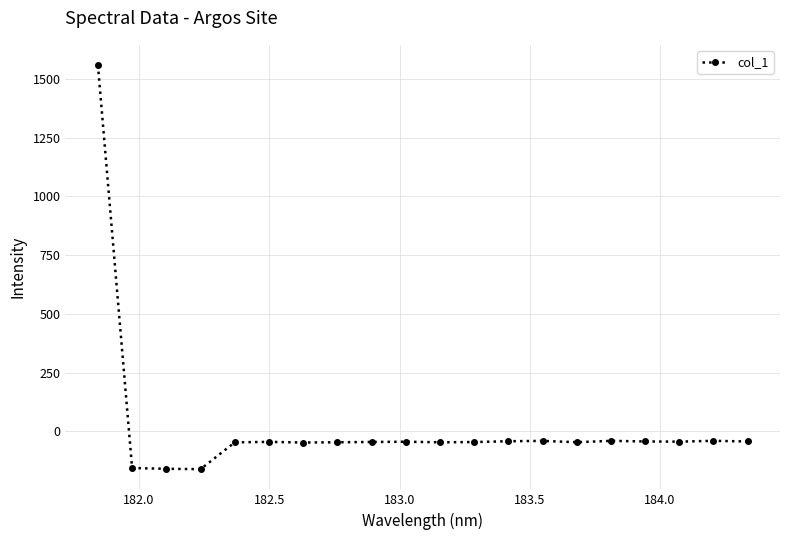

What is the minimum value shown in the chart?

-161.3